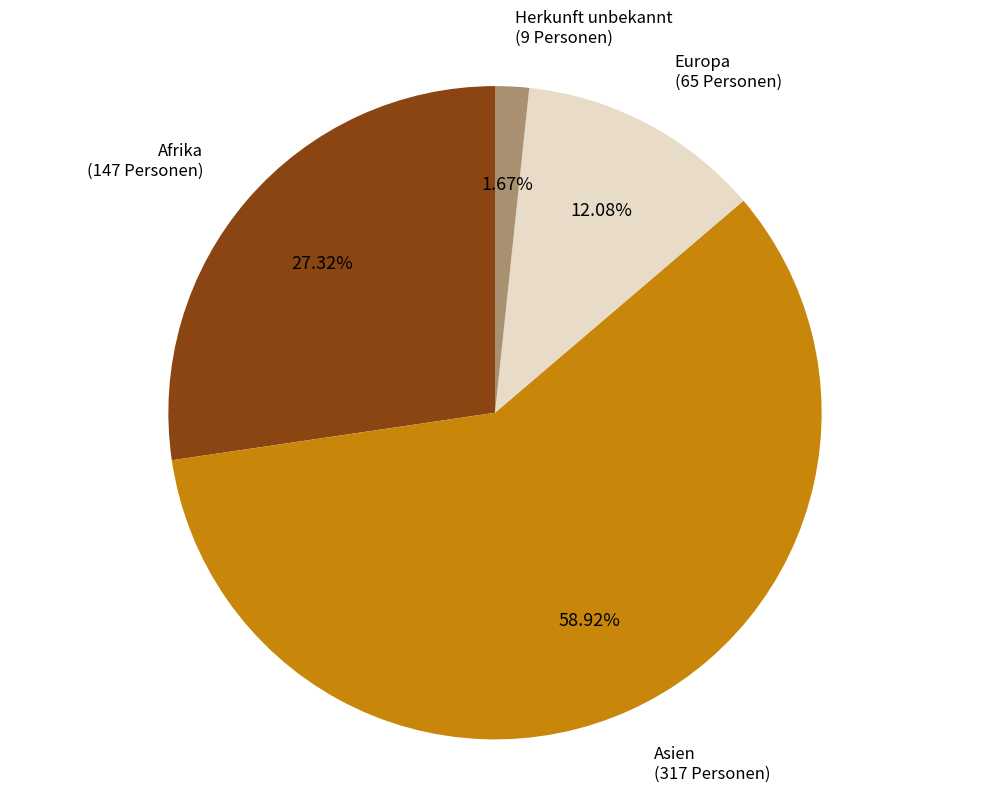

To the nearest percent, what is the difference between the Herkunft unbekannt and Asien slice percentages?

57%